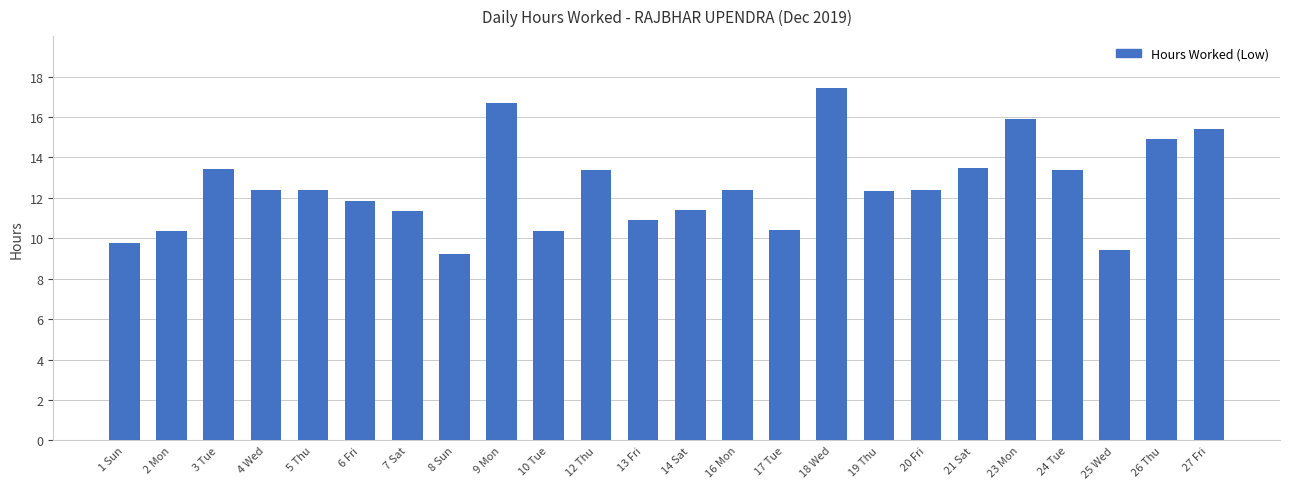

What is the value of the 23rd bar from the left?

14.9